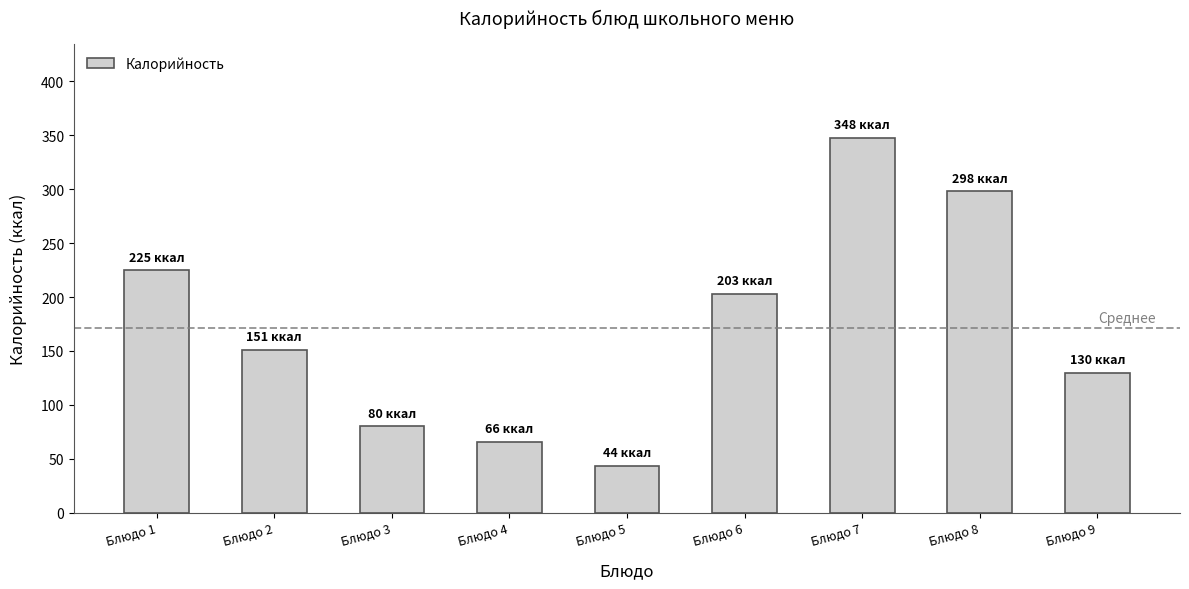

Is it true that the value at Блюдо 4 is 42.7?

False